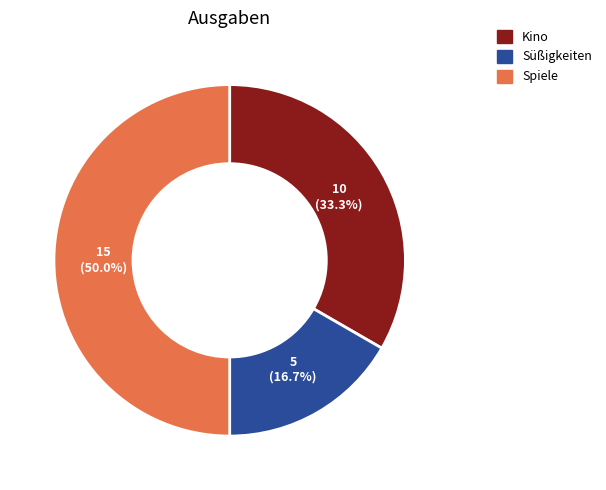

How many slices are in this pie chart?

3